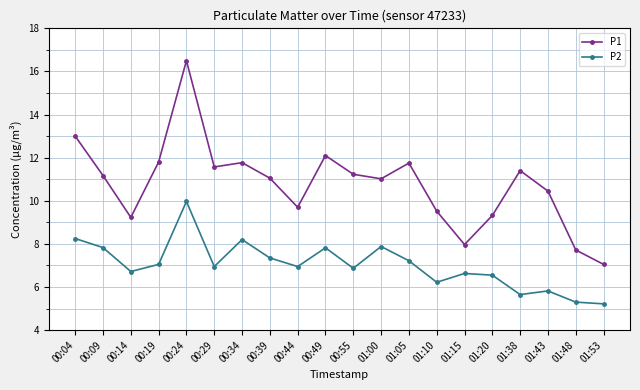

True or false: P1 and P2 intersect in this chart.

False